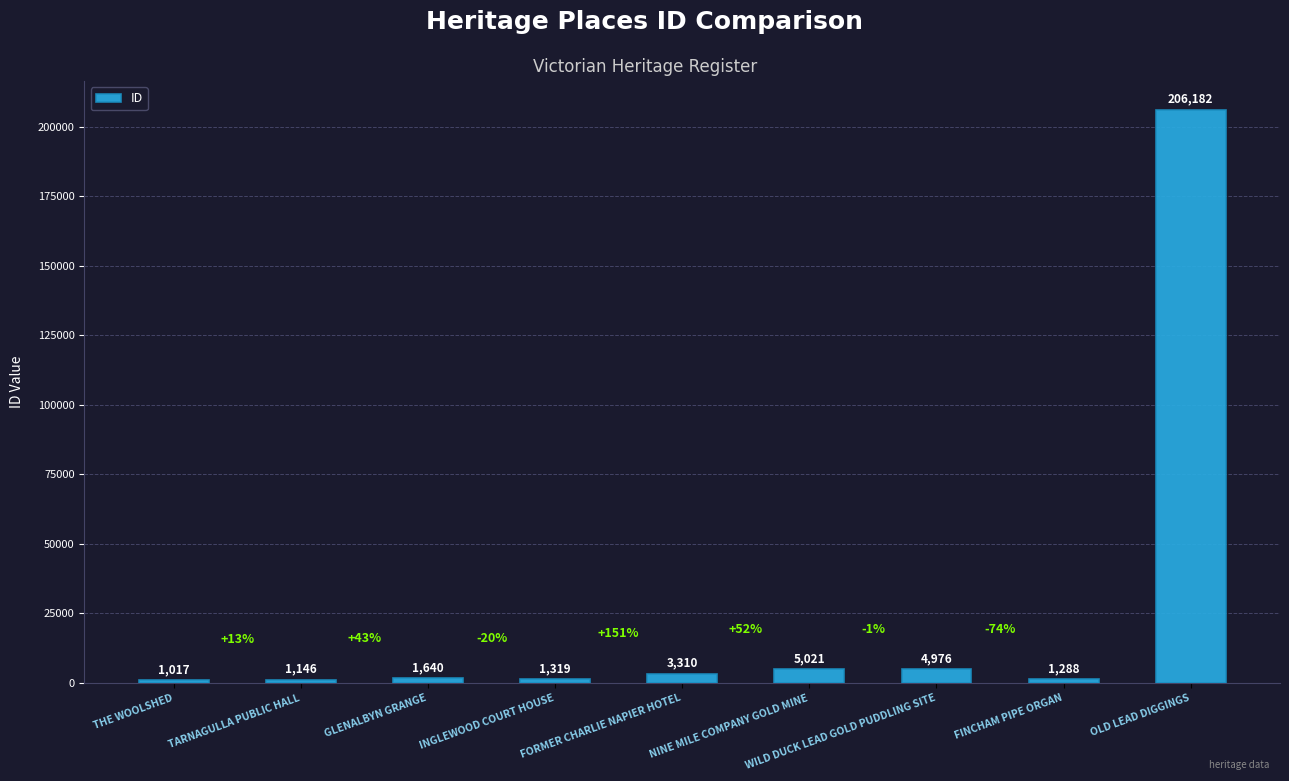

Is it true that the value at WILD DUCK LEAD GOLD PUDDLING SITE is 4976?

True